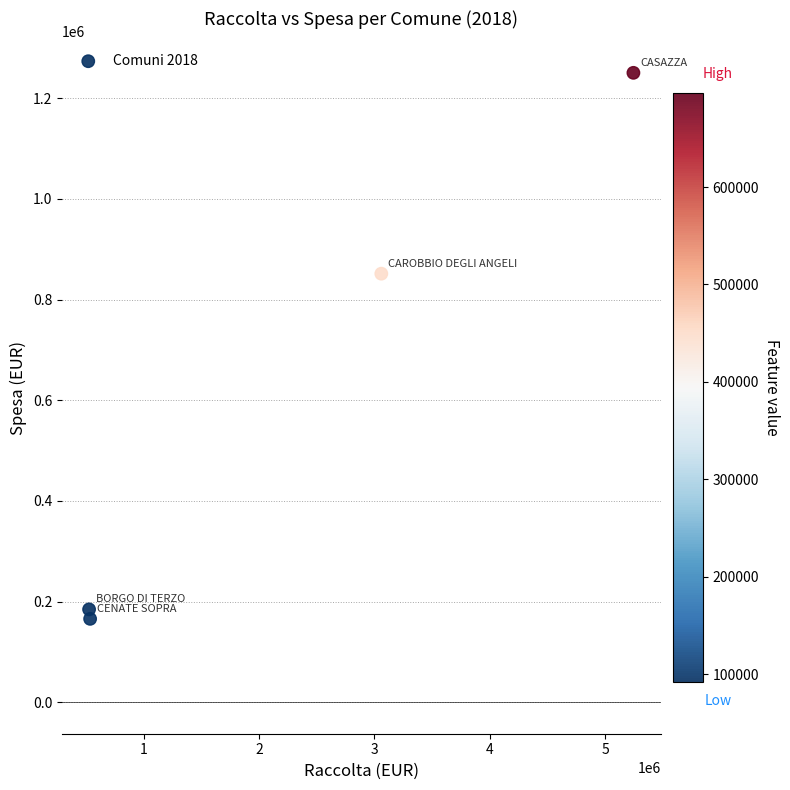

What Y value in the scatter plot is closest to 707960?

851294.5